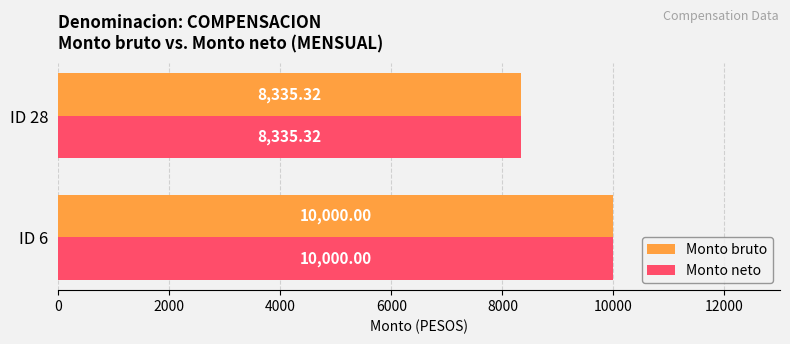

What is the average value of the Monto neto series?

9167.7